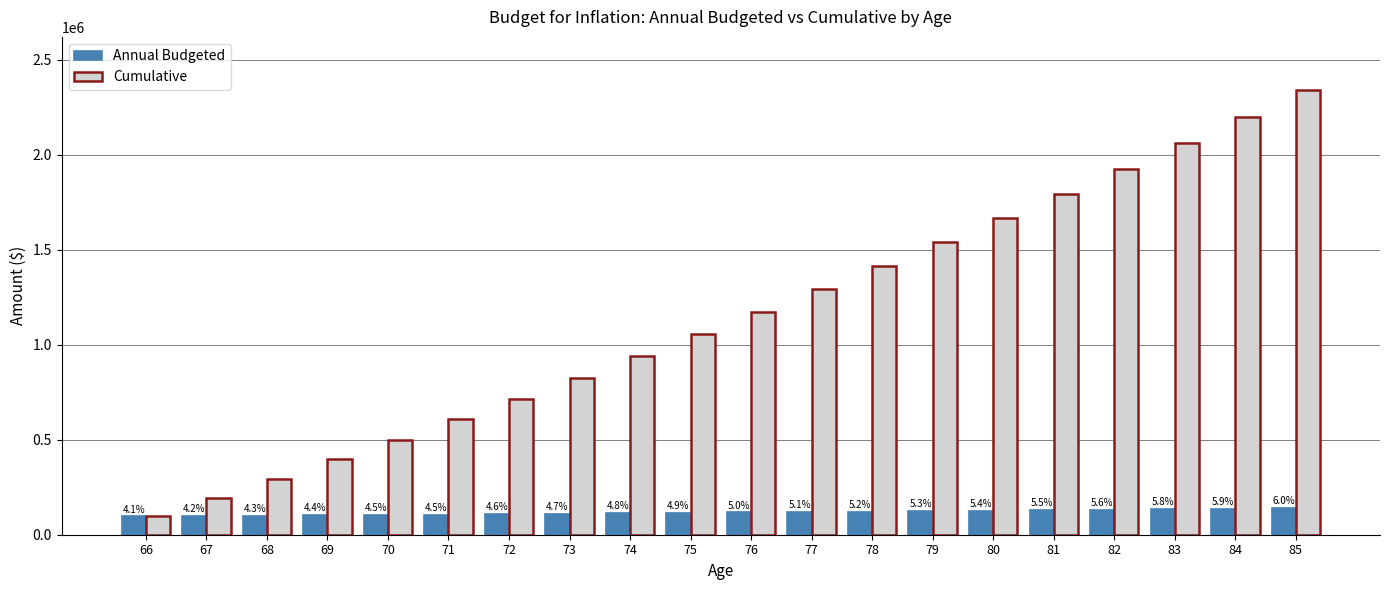

How many bars are there in total?

40